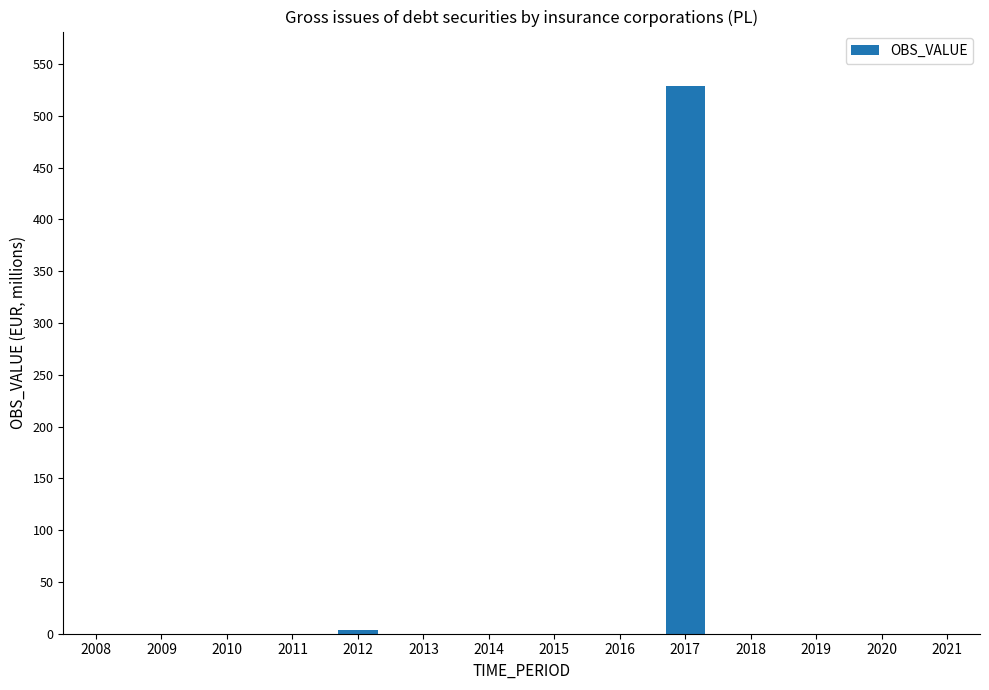

Is it true that the value at 2015 is 0.0?

True